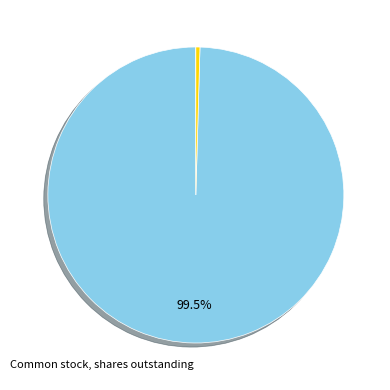

Is there any slice that represents more than half of the pie?

Yes